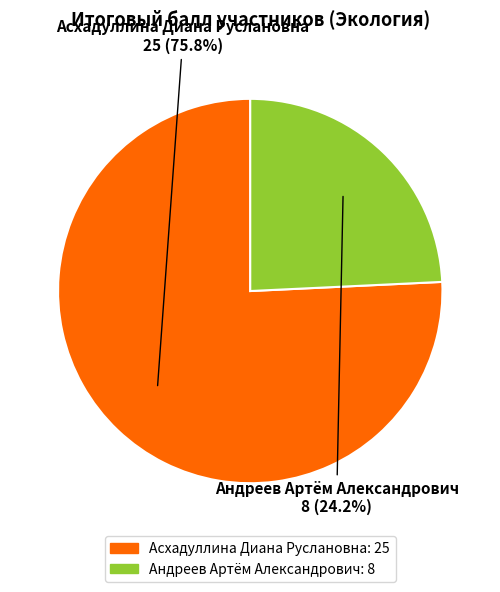

To the nearest percent, what is the difference between the Андреев Артём Александрович and Асхадуллина Диана Руслановна slice percentages?

52%